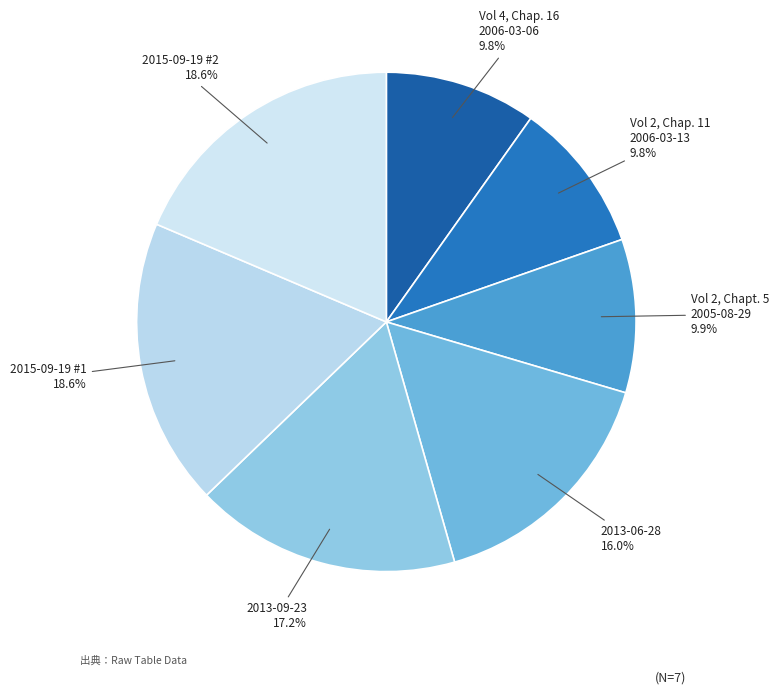

Which has a higher value, 2015-09-19 #2 or Vol 2, Chap. 11 2006-03-13?

2015-09-19 #2